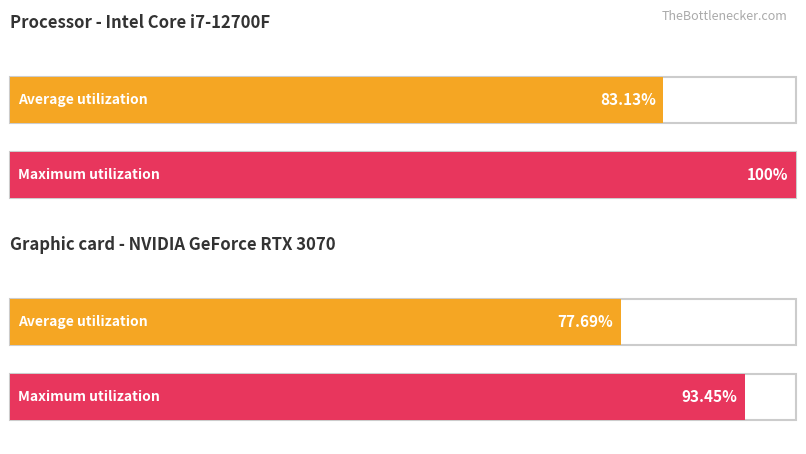

At 12時～17時, list the series in order from largest to smallest.

Maximum utilization, Average utilization